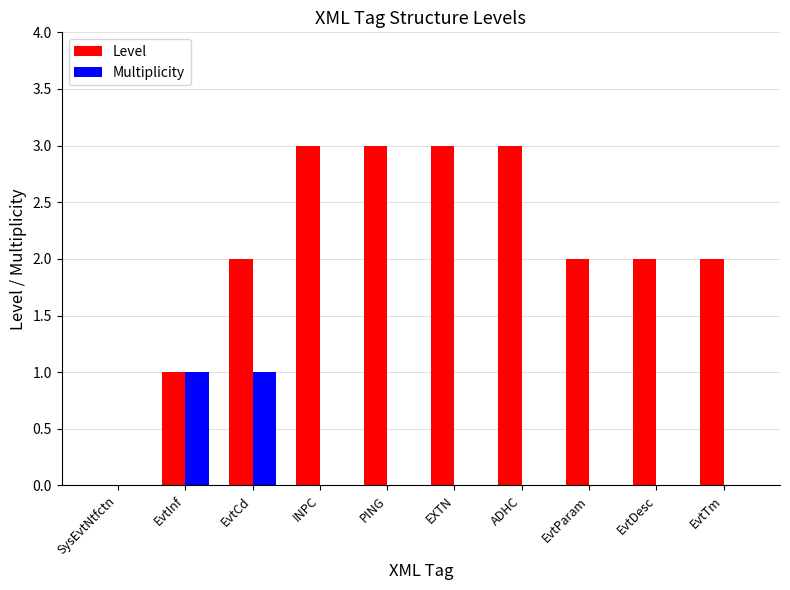

How many Level values are between 2 and 3?

8